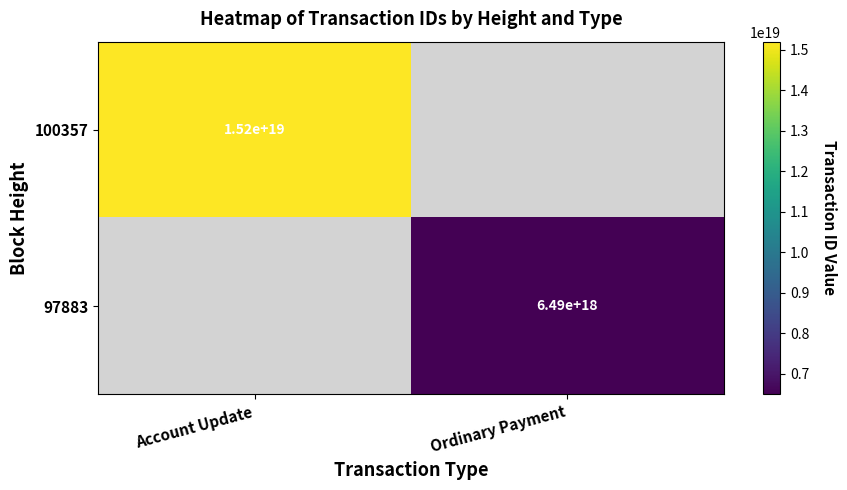

True or false: 100357 has a value of 26963041739139813376 at Account Update.

False